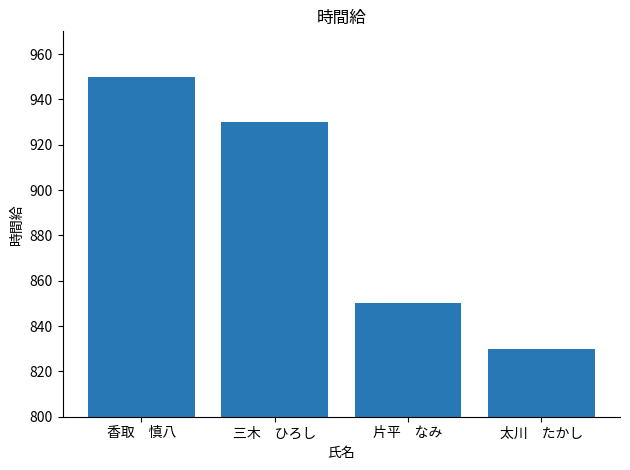

Reading left to right, extract all data points from this chart.

950	930	850	830